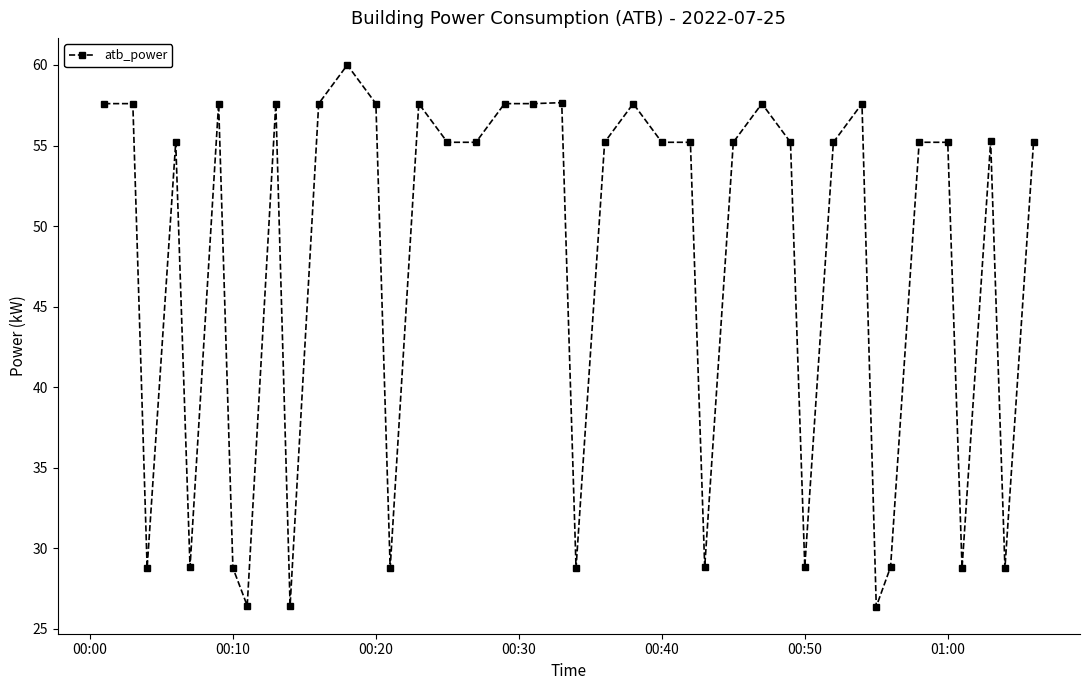

What is the maximum value shown in the chart?

60.0